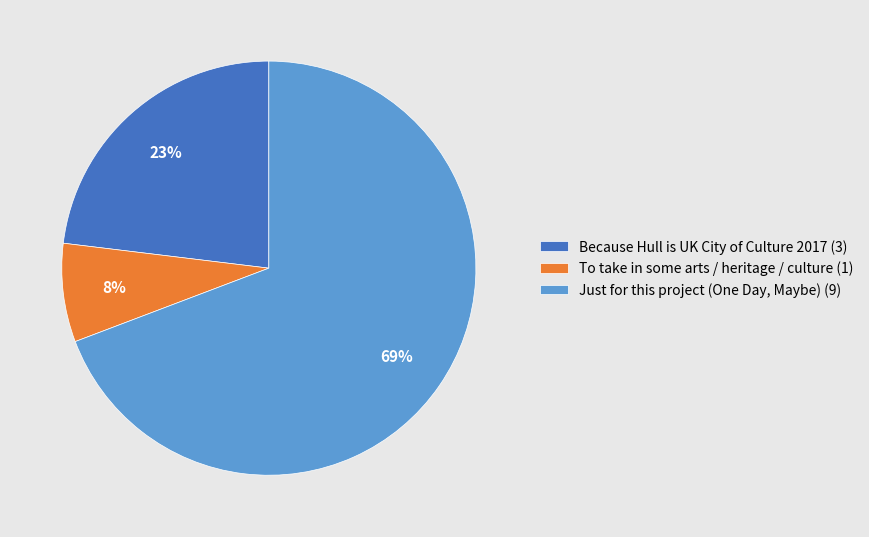

Is the sum of Because Hull is UK City of Culture 2017 and Just for this project (One Day, Maybe) greater than half?

Yes